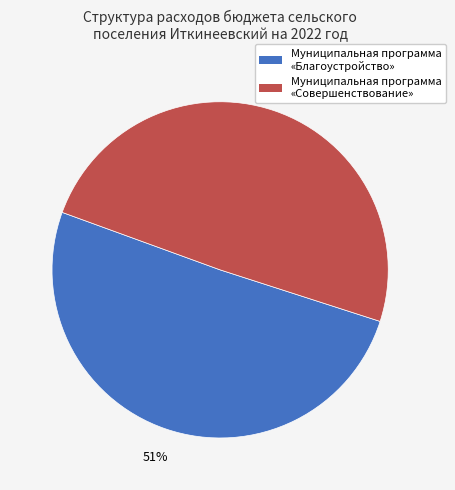

Is there any slice that represents more than half of the pie?

Yes